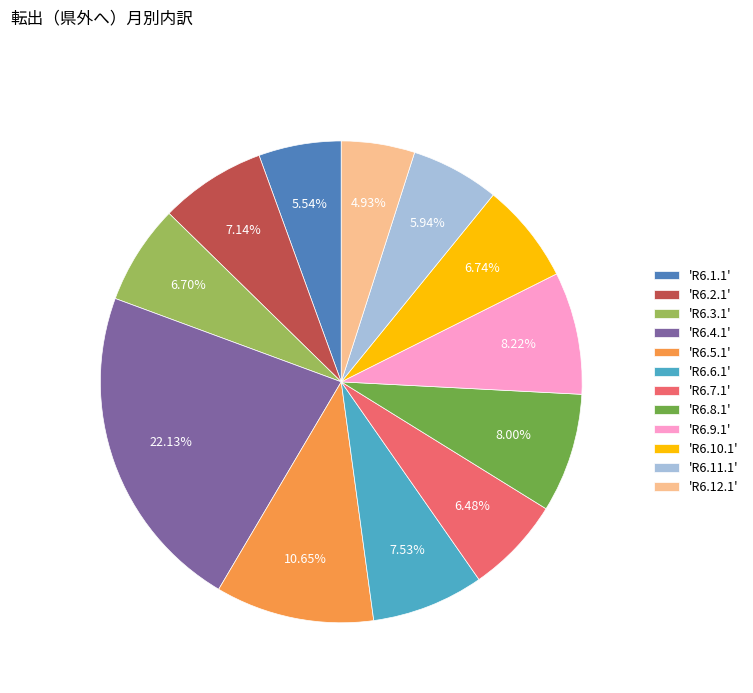

Approximately how many times larger is the value at 'R6.9.1' compared to 'R6.6.1'?

1.1